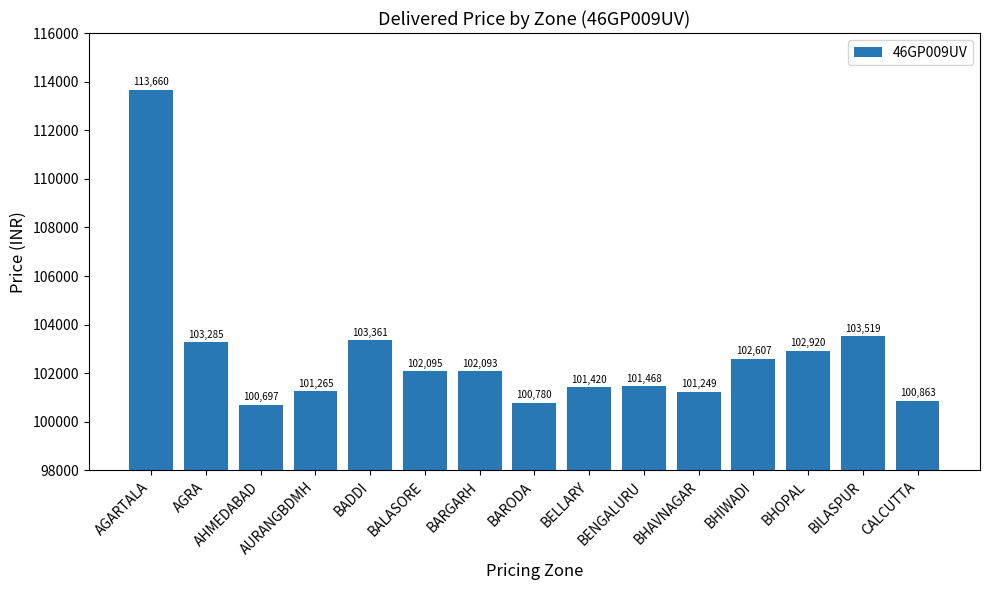

Approximately how many times larger is the value at BELLARY compared to BALASORE?

1.0